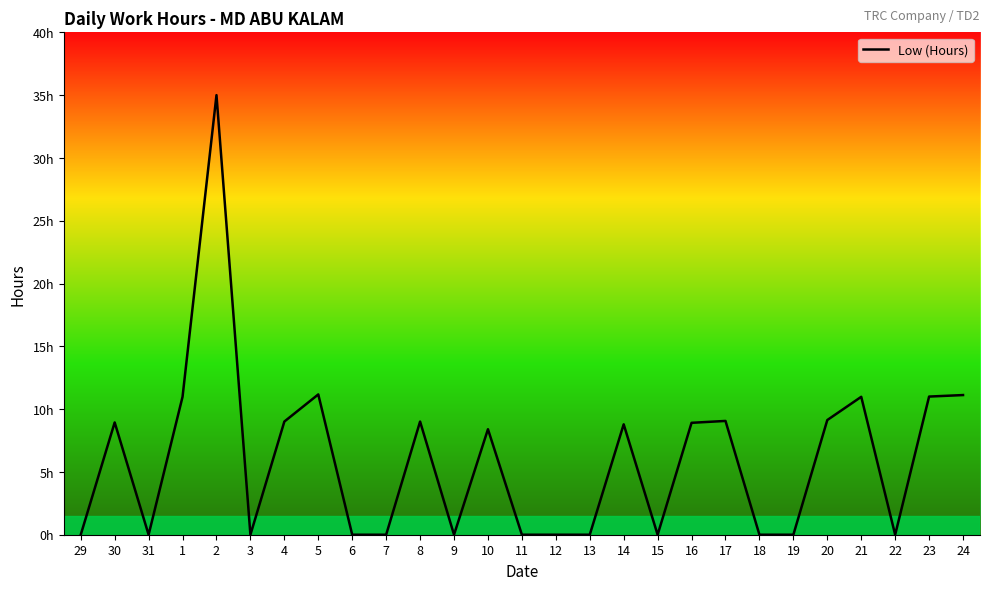

List the labels in order of value, smallest first.

29, 31, 3, 6, 7, 9, 11, 12, 13, 15, 18, 19, 22, 10, 14, 16, 30, 4, 8, 17, 20, 1, 21, 23, 24, 5, 2